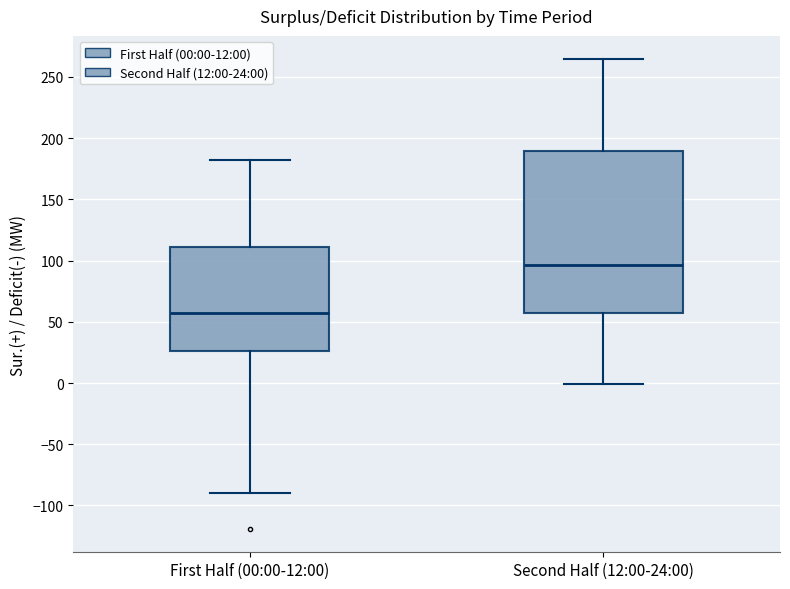

Reading left to right, transcribe this box plot: for each box, give where its median line is, the range the box spans, and where its two whiskers end, as read against the y-axis. The values are not printed on the chart, so give them approximately, as read against the axis.

First Half (00:00-12:00): median 60, box 25 to 110, whiskers -90 to 180
Second Half (12:00-24:00): median 95, box 55 to 190, whiskers 0 to 265